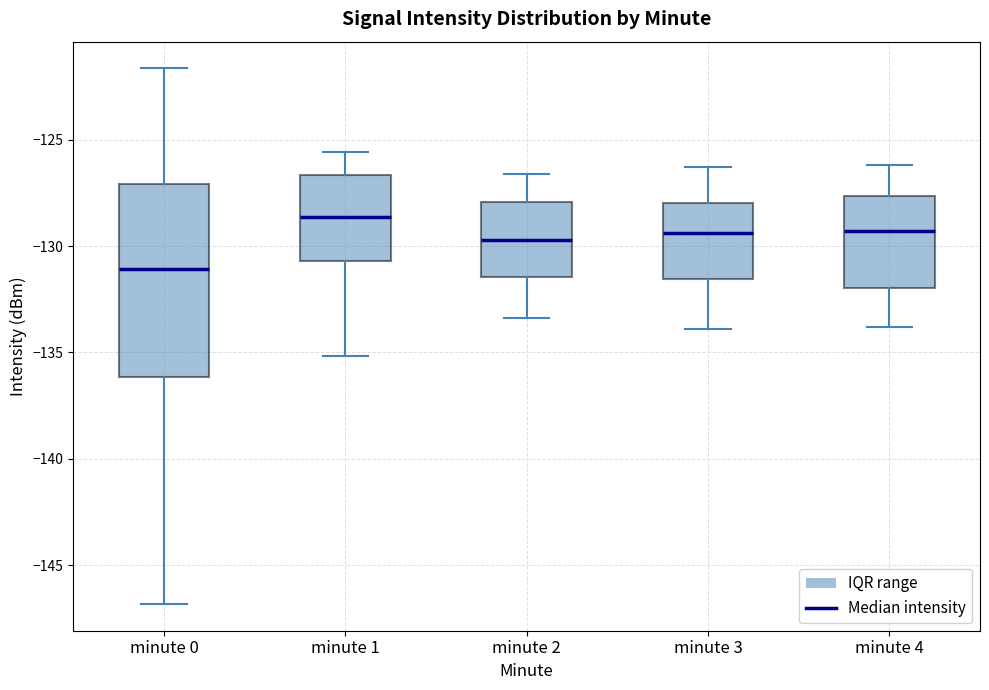

Reading left to right, read every box against the y-axis: the position of its median line, the range the box covers, and the ends of its whiskers. The values are not printed on the chart, so give them approximately, as read against the axis.

minute 0: median -131.0, box -136.0 to -127.0, whiskers -147.0 to -121.5
minute 1: median -128.5, box -130.5 to -126.5, whiskers -135.0 to -125.5
minute 2: median -129.5, box -131.5 to -128.0, whiskers -133.5 to -126.5
minute 3: median -129.5, box -131.5 to -128.0, whiskers -134.0 to -126.5
minute 4: median -129.5, box -132.0 to -127.5, whiskers -134.0 to -126.0